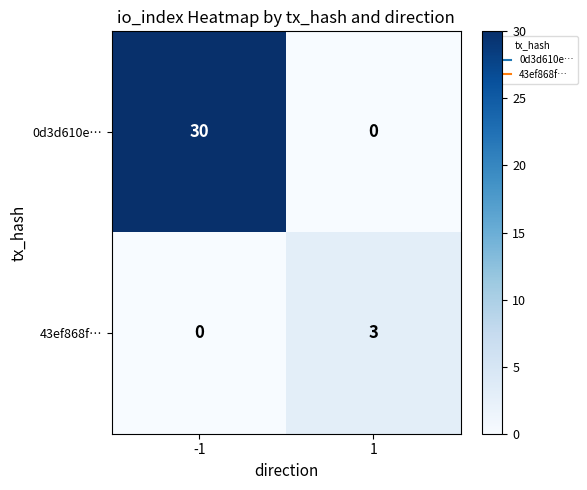

List the series in order of their peak value, highest first.

0d3d610e…, 43ef868f…